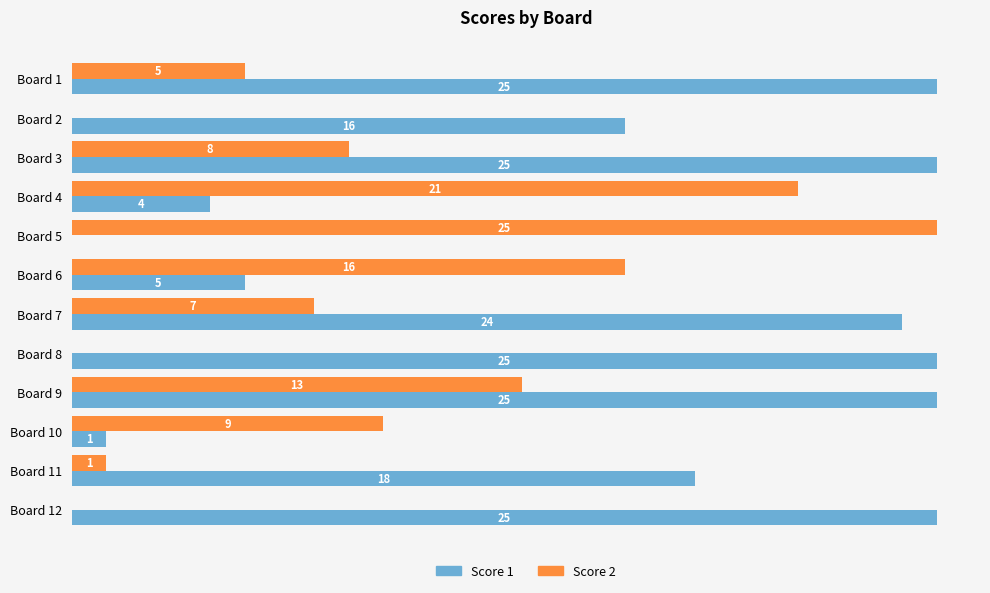

Where is Score 2 nearest to the value 12?

Board 9